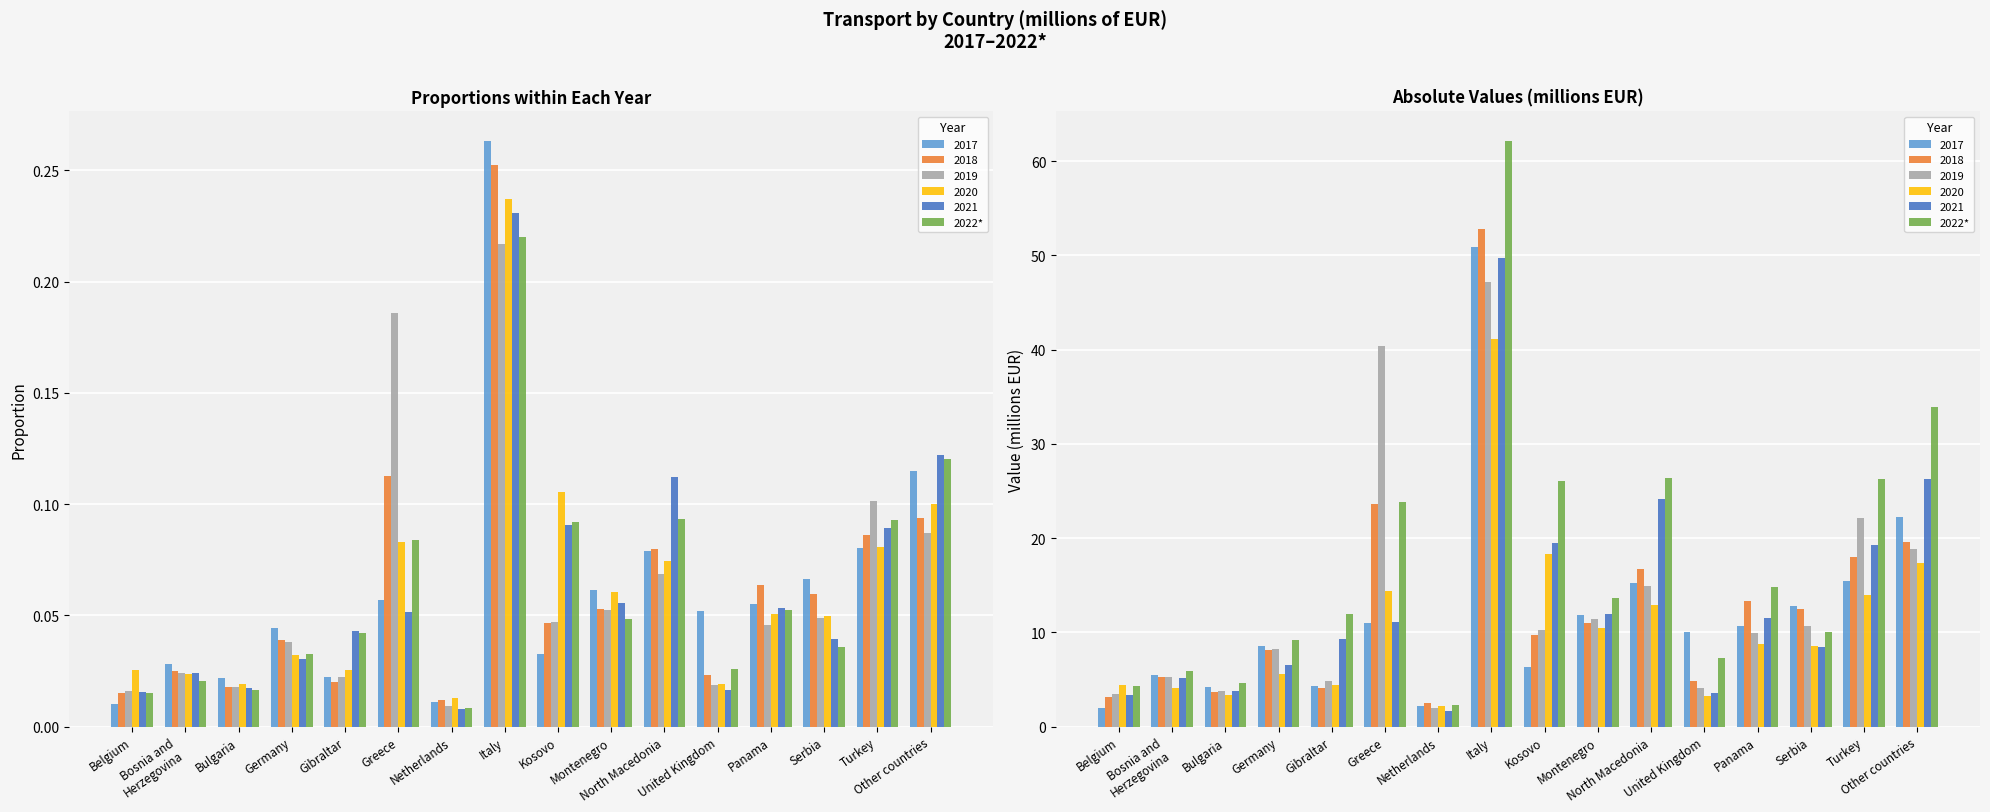

At which label is the value closest to 32?

Other countries